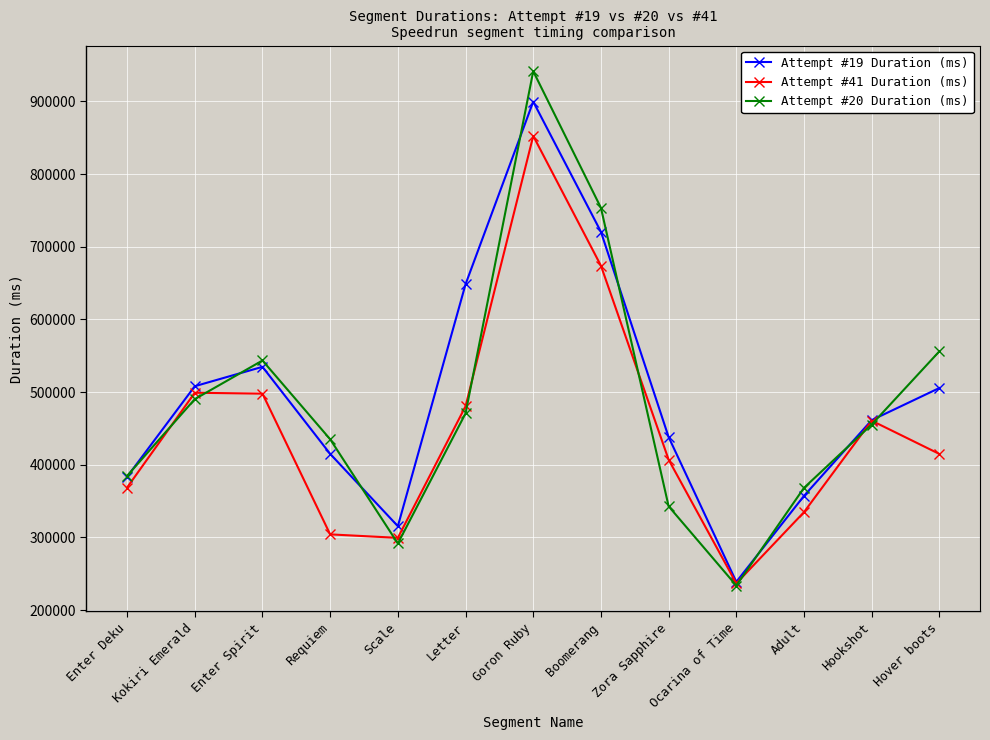

How many lines are shown in the chart?

3